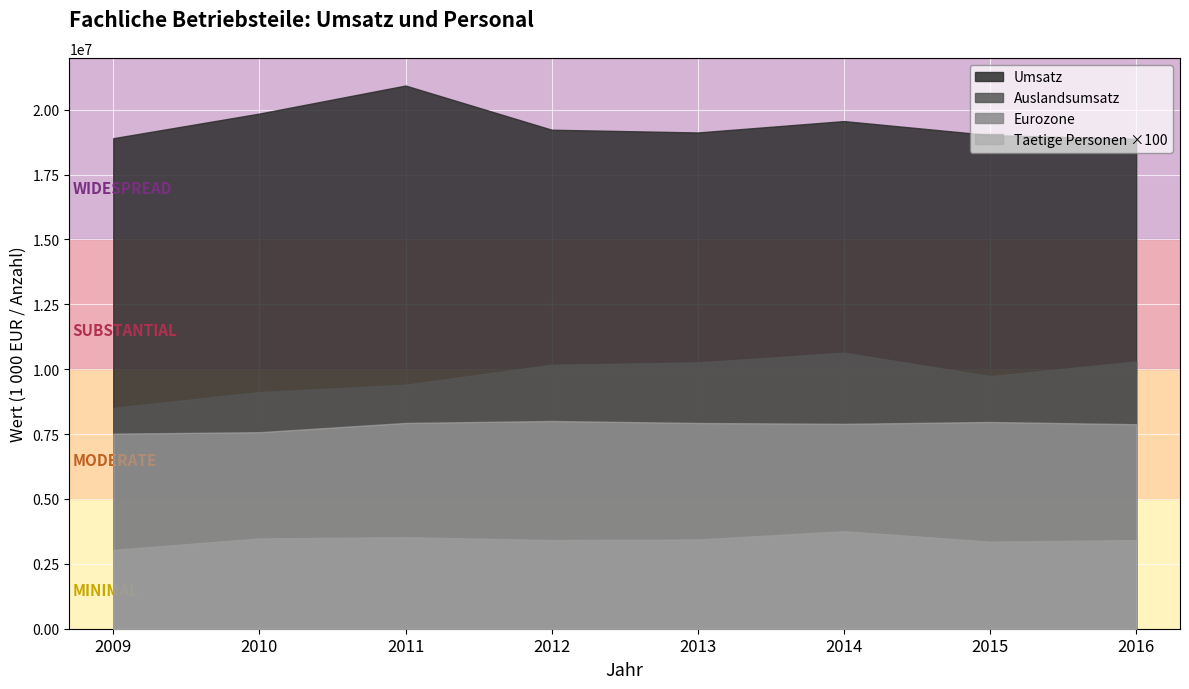

Which category has the highest value in the Umsatz series?

2011